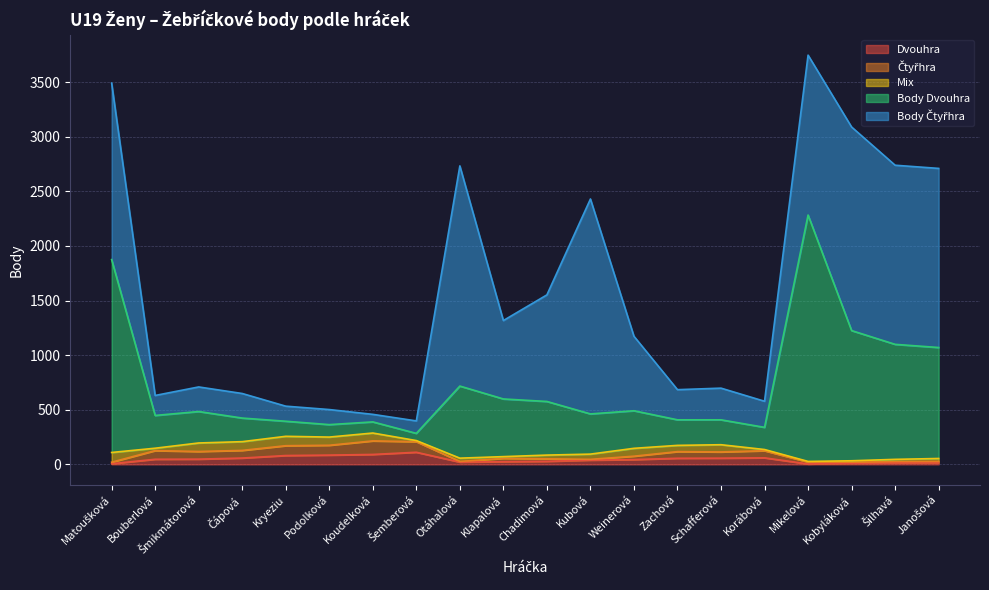

What is the total value across all series at Korábová?

578